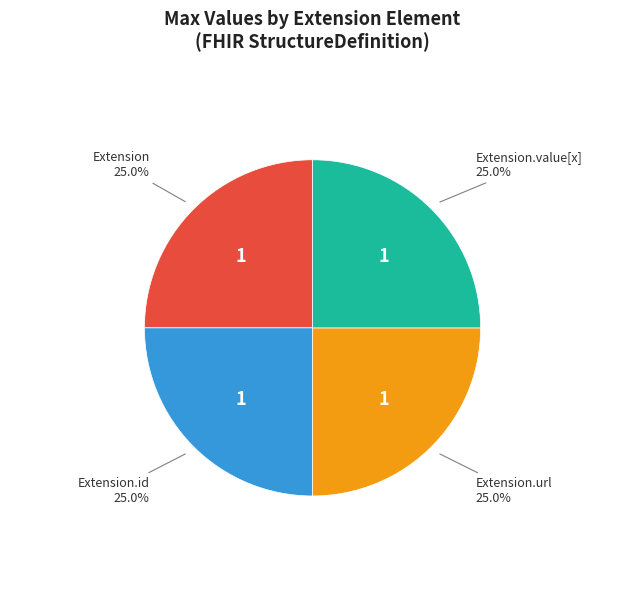

Count the number of slices in the pie.

4